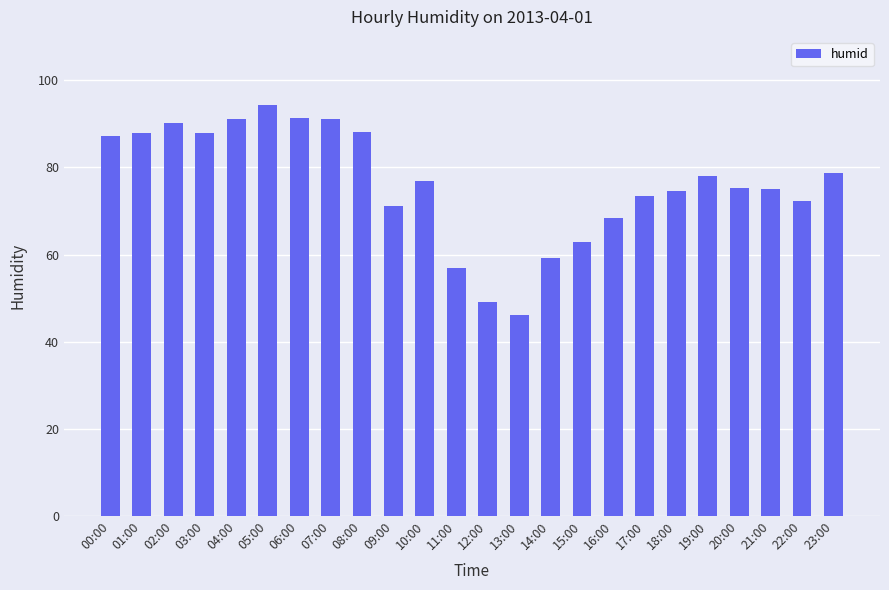

The chart shows a value of 46.2 at 13:00. True or false?

True